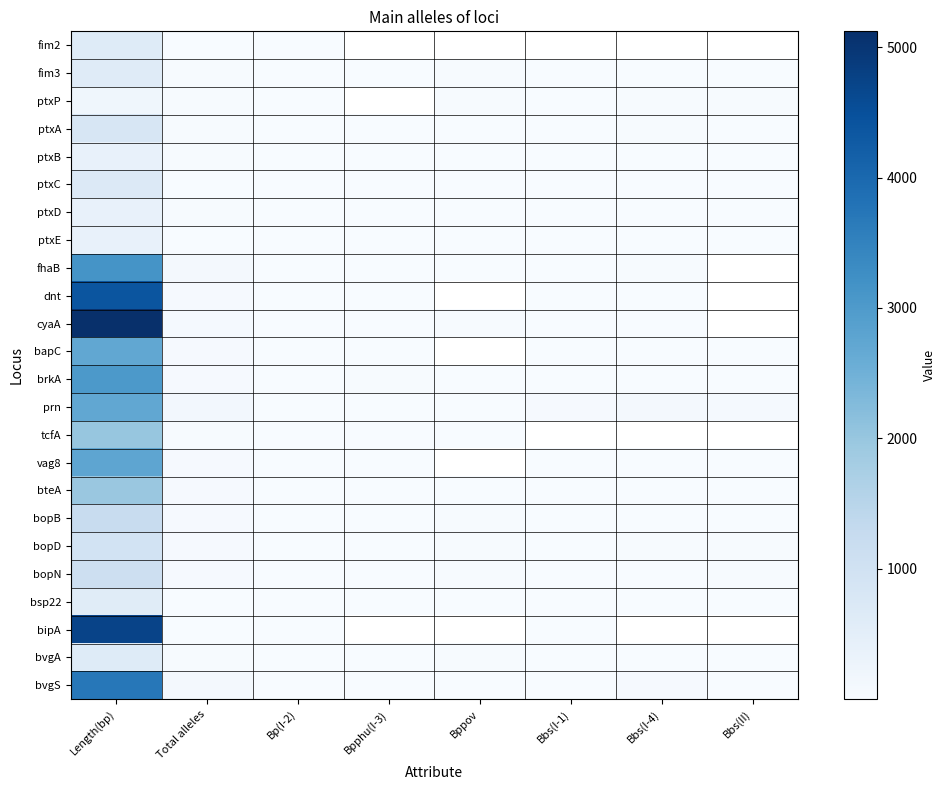

True or false: bopB has a value of 50.0 at Total alleles.

True